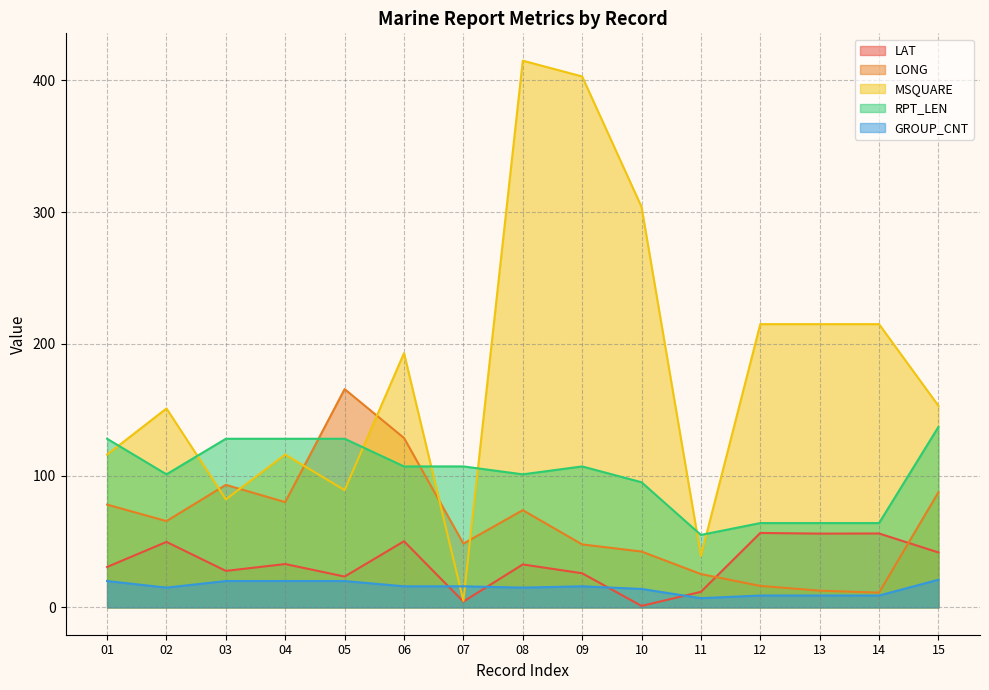

Which series has the largest total across all categories?

MSQUARE